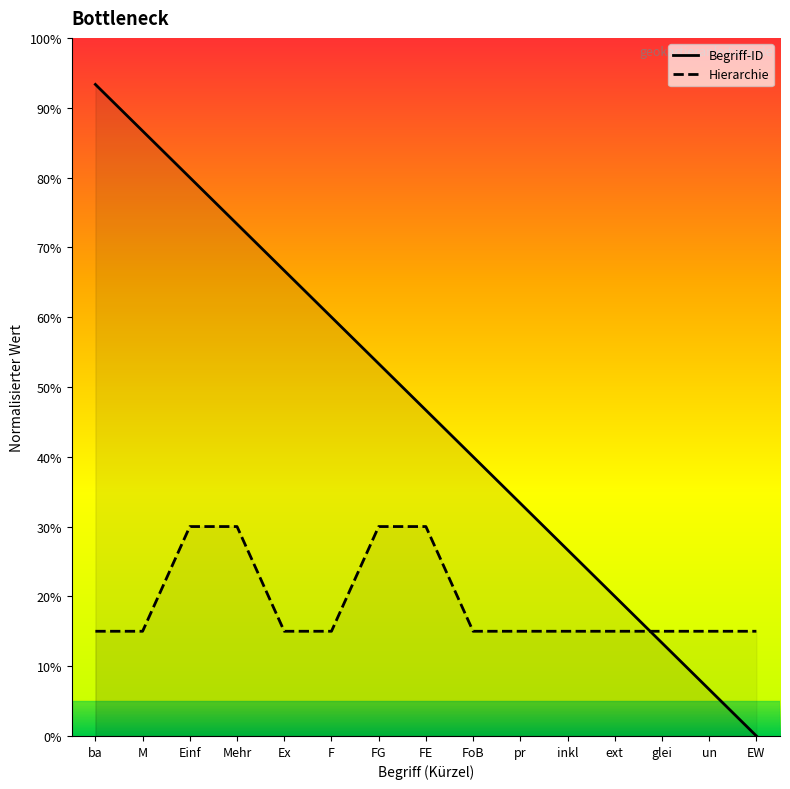

At which category is the sum across all series the highest?

Einf